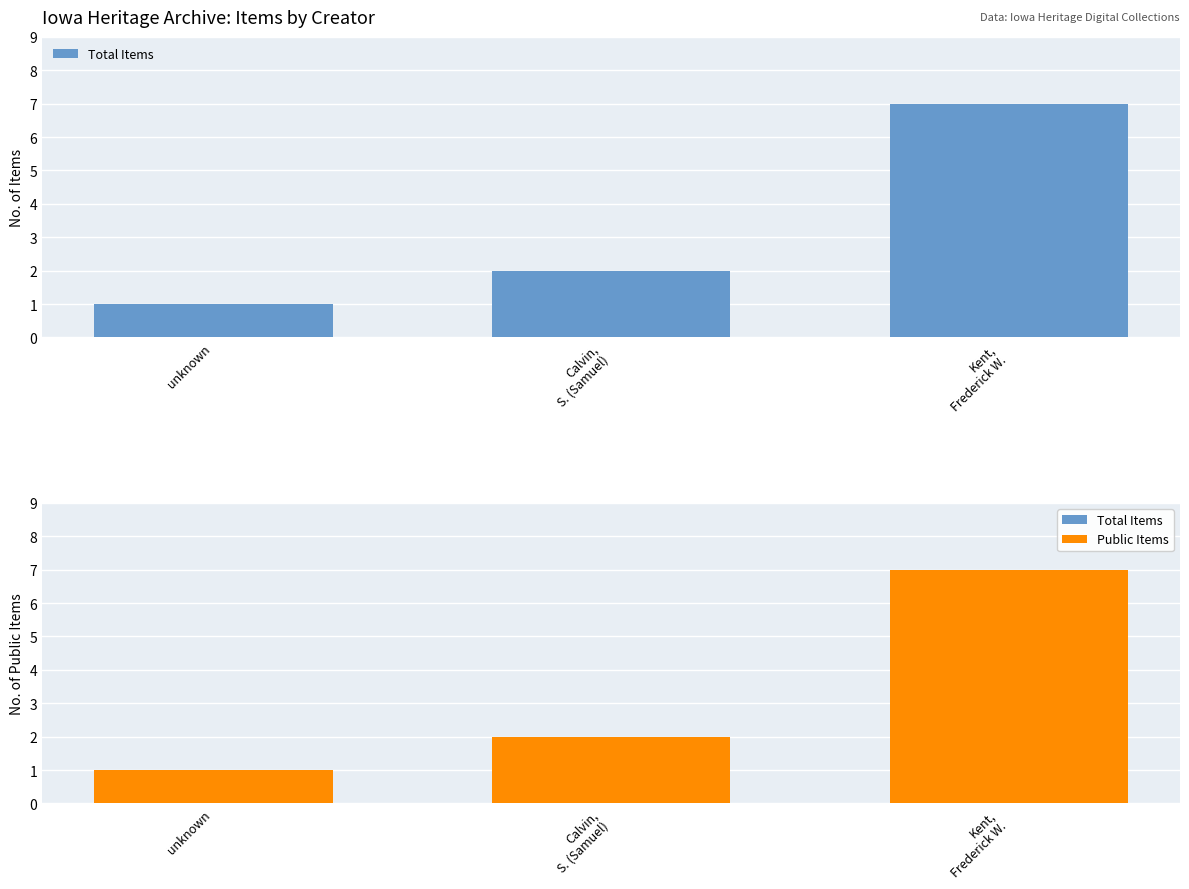

What is the difference between the maximum and second lowest values in the Public Items series?

5